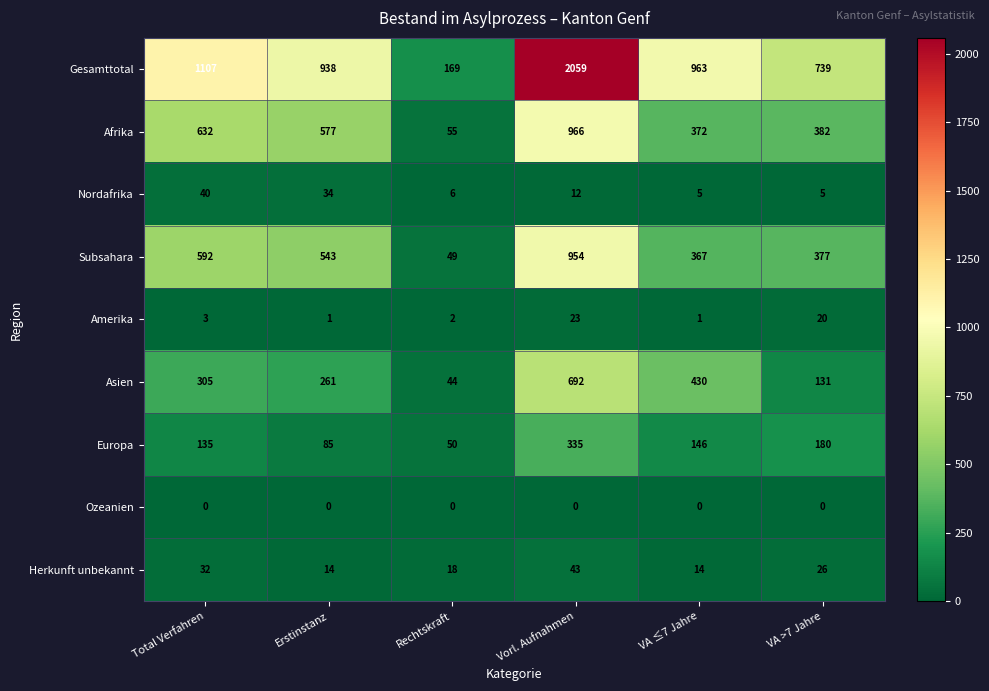

True or false: Asien has a value of 692 at Vorl. Aufnahmen.

True